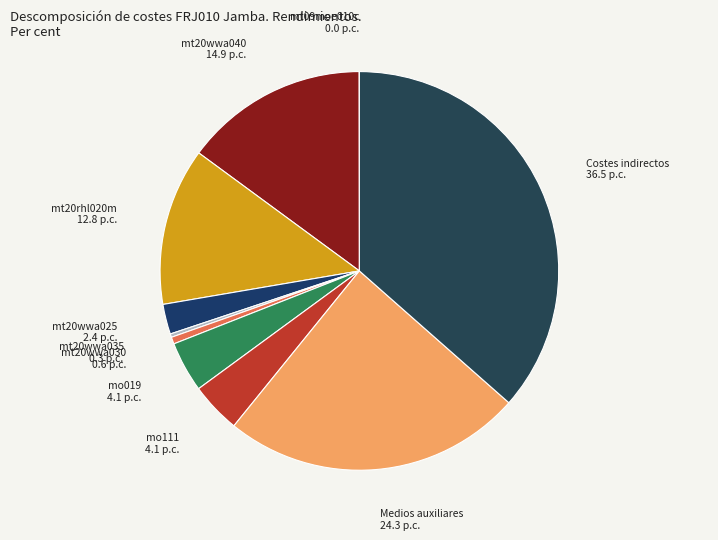

Is it true that mt20rhl020m is 5% of the pie?

False